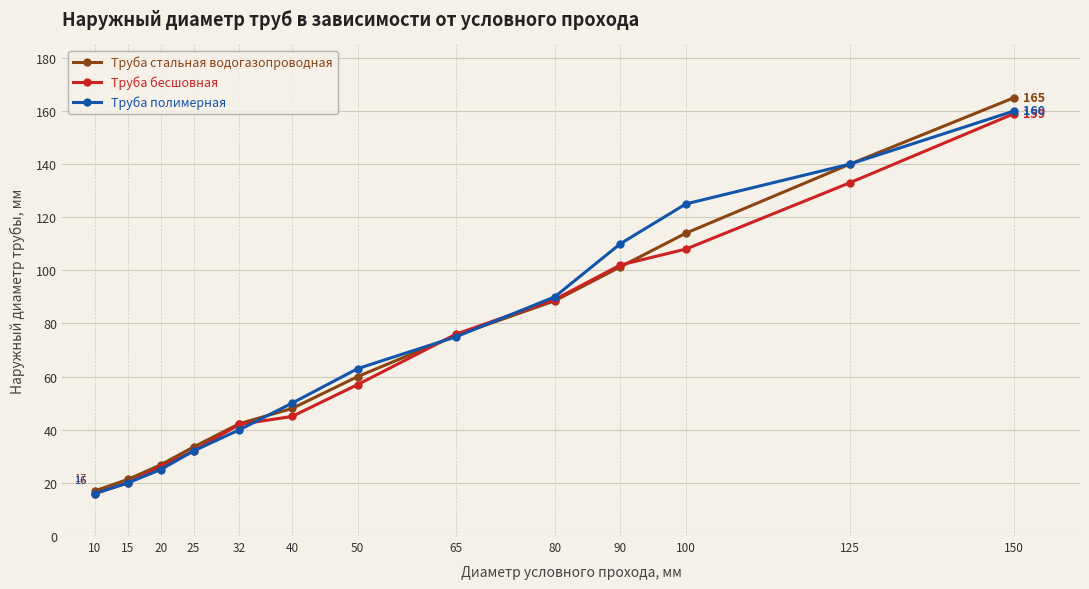

Reading right to left, extract all data points from this chart.

Труба стальная водогазопроводная: 150=165.0	125=140.0	100=114.0	90=101.3	80=88.5	65=75.5	50=60.0	40=48.0	32=42.3	25=33.5	20=26.8	15=21.3	10=17.0
Труба бесшовная: 150=159.0	125=133.0	100=108.0	90=102.0	80=89.0	65=76.0	50=57.0	40=45.0	32=42.0	25=32.0	20=26.0	15=20.0	10=16.0
Труба полимерная: 150=160.0	125=140.0	100=125.0	90=110.0	80=90.0	65=75.0	50=63.0	40=50.0	32=40.0	25=32.0	20=25.0	15=20.0	10=16.0